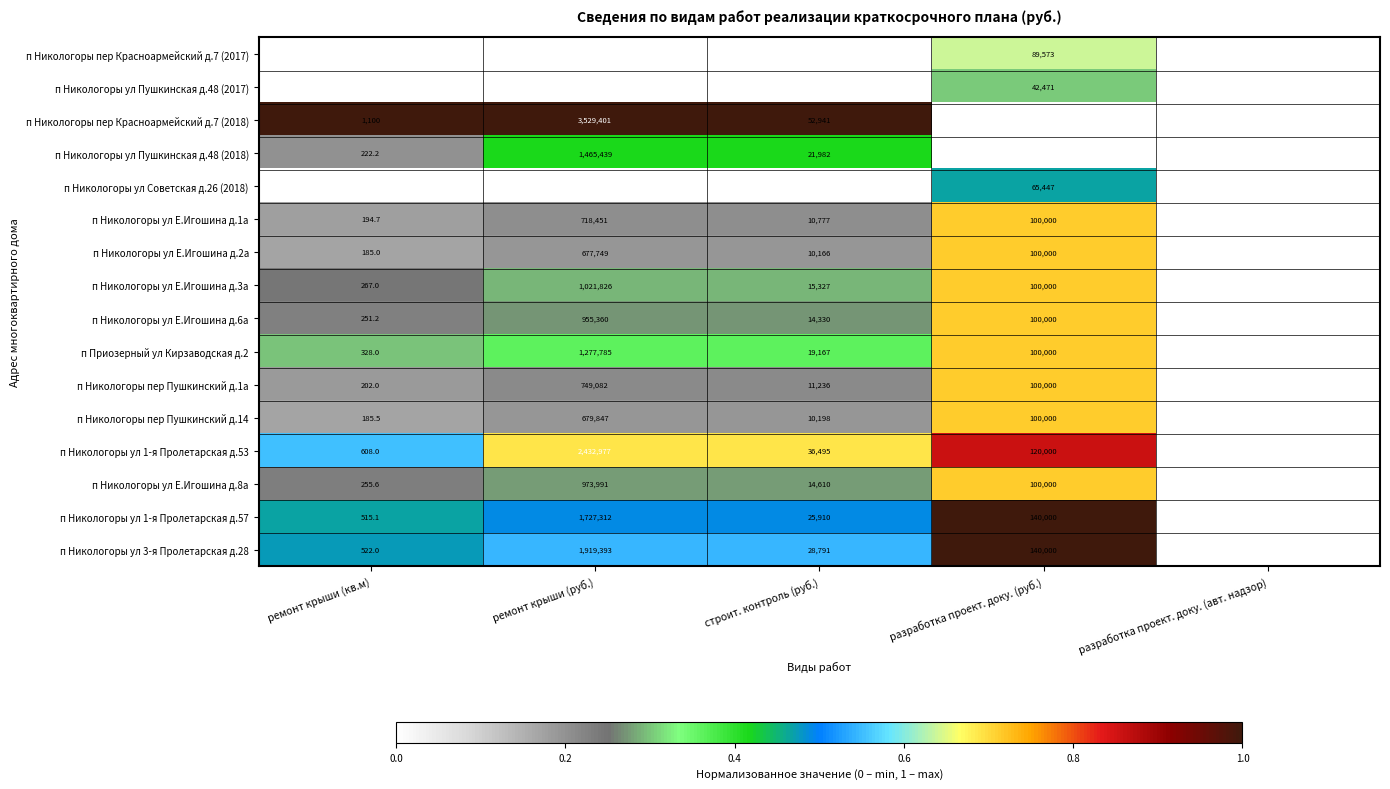

What is the sum of the п Никологоры ул Пушкинская д.48 (2018) values at строит. контроль (руб.) and ремонт крыши (руб.)?

1487421.0